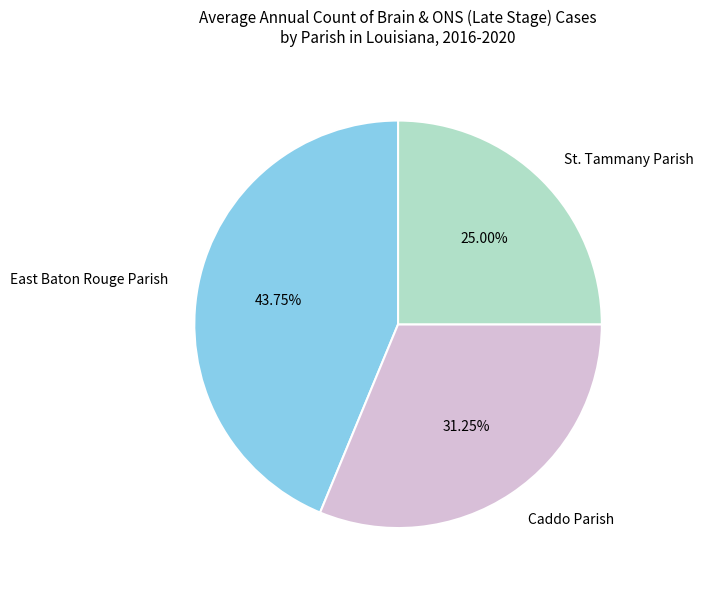

Do St. Tammany Parish and Caddo Parish together represent more than half of the pie?

Yes